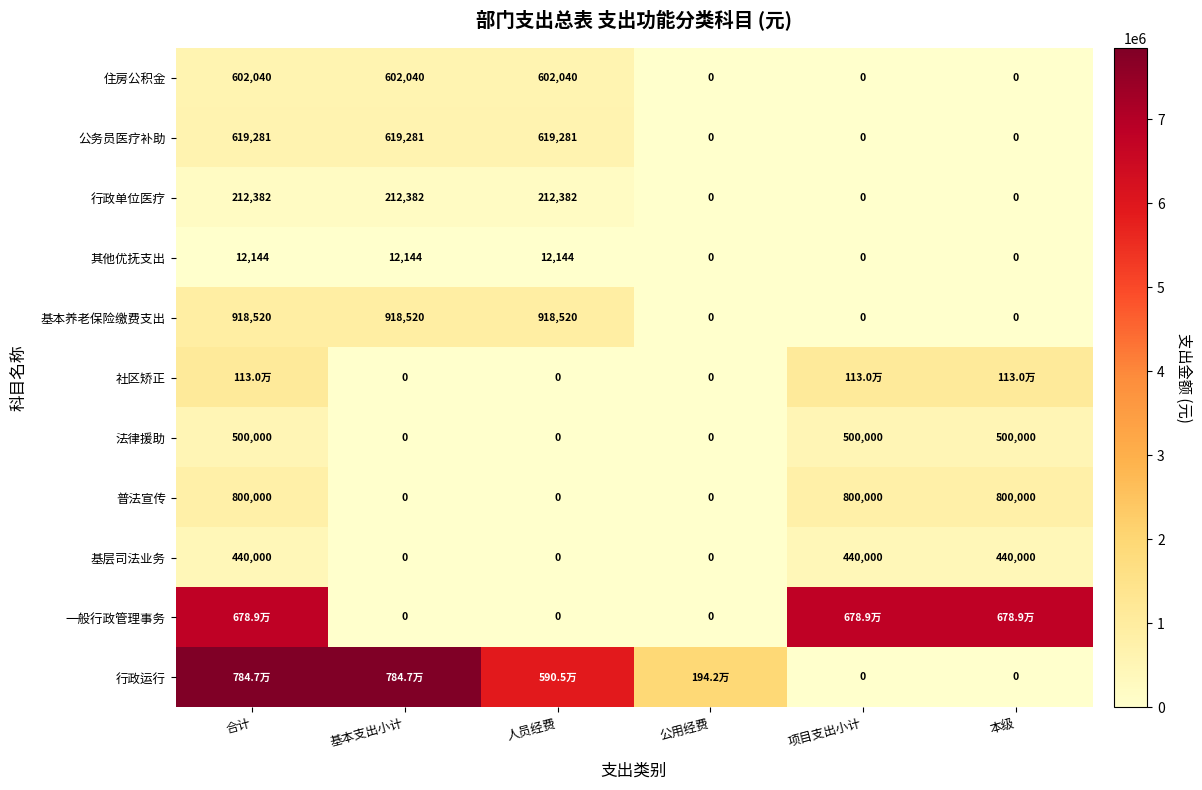

At which category is the sum across all series the highest?

合计